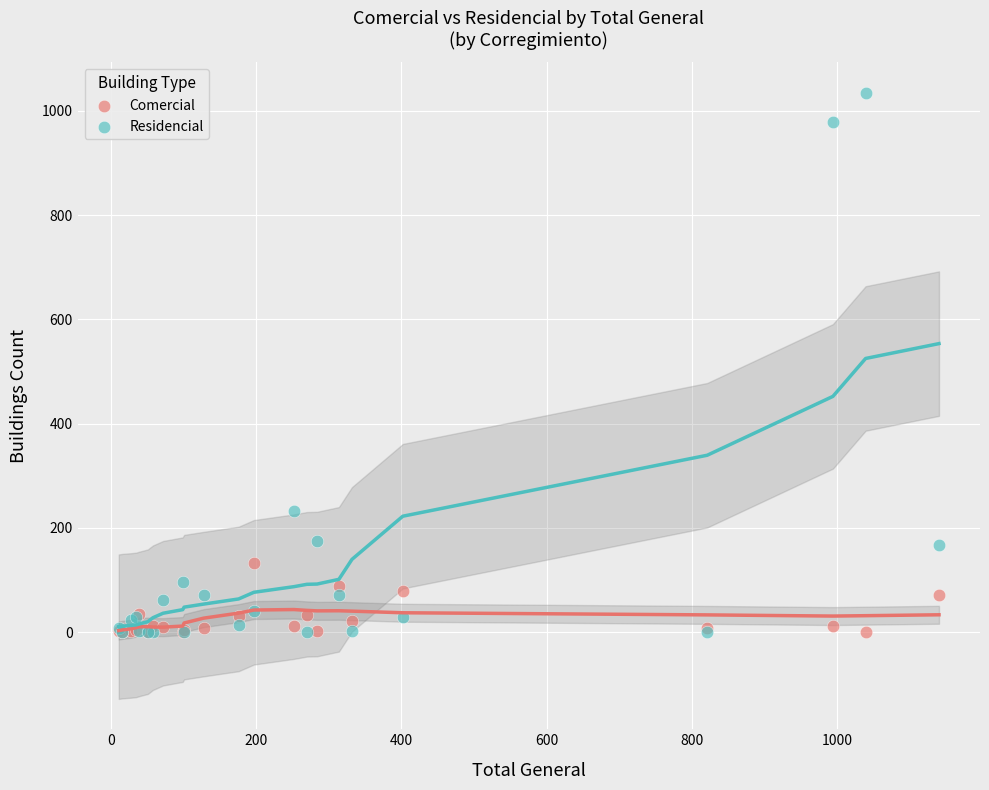

Which series reaches the maximum Y coordinate?

Residencial